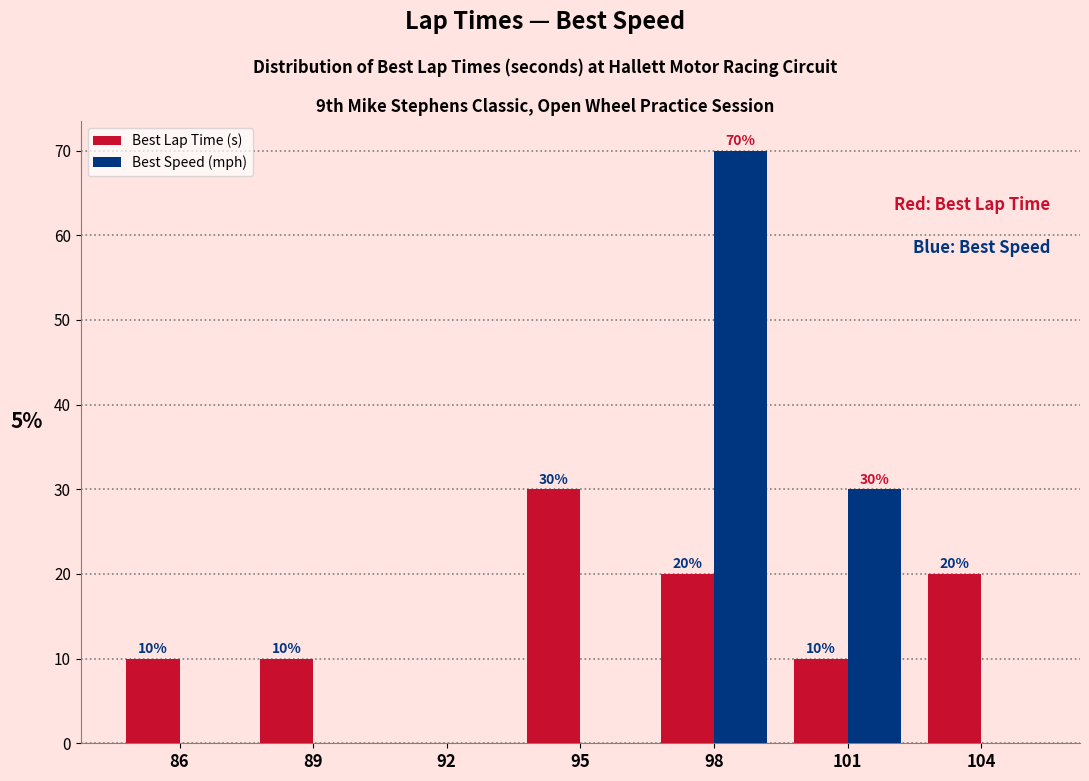

Reading left to right, transcribe all the data shown in this chart.

Best Lap Time (s): 86=10	89=10	92=0	95=30	98=20	101=10	104=20
Best Speed (mph): 86=0	89=0	92=0	95=0	98=70	101=30	104=0